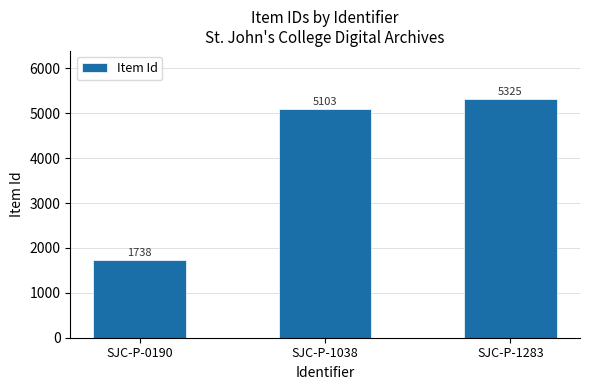

Reading right to left, list all the values displayed in this chart.

5325	5103	1738